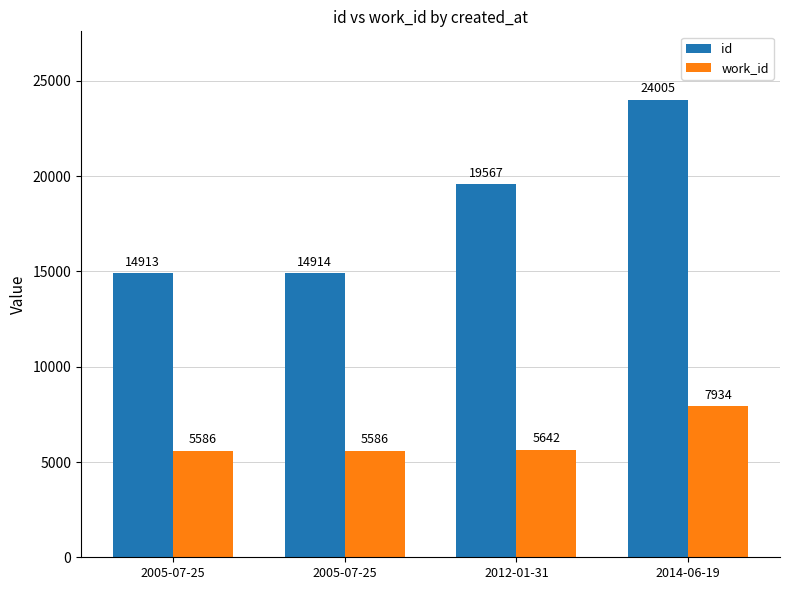

What is the approximate value of id at 2014-06-19?

24005